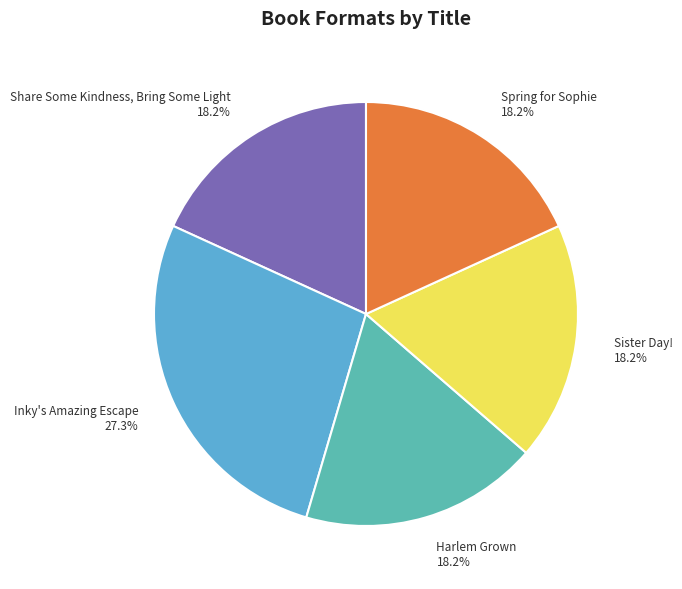

What portion of the pie excludes Inky's Amazing Escape?

72.7%